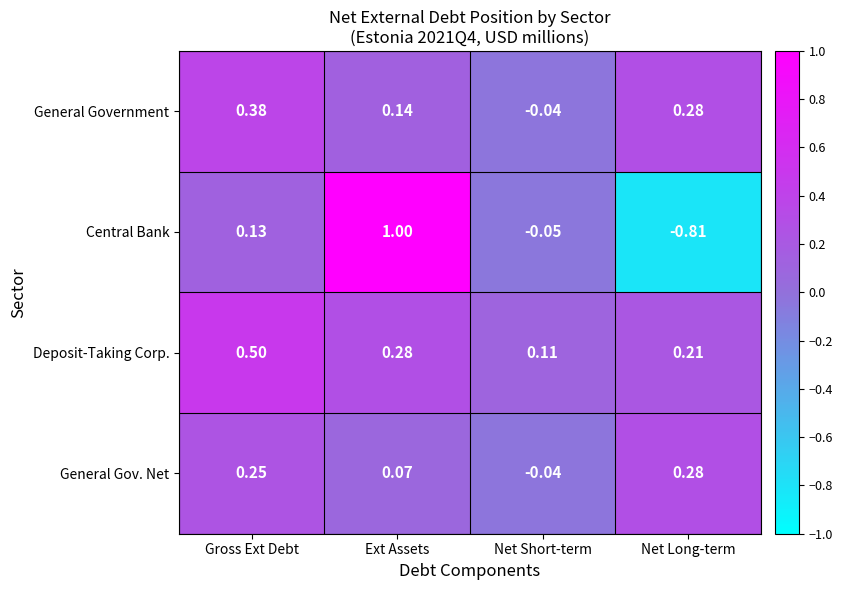

Where does the General Government series first go above 0?

Gross Ext Debt